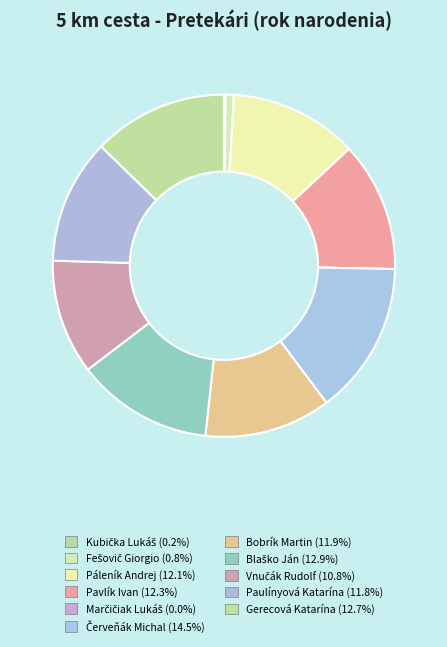

Is it true that Blaško Ján is 3% of the pie?

False